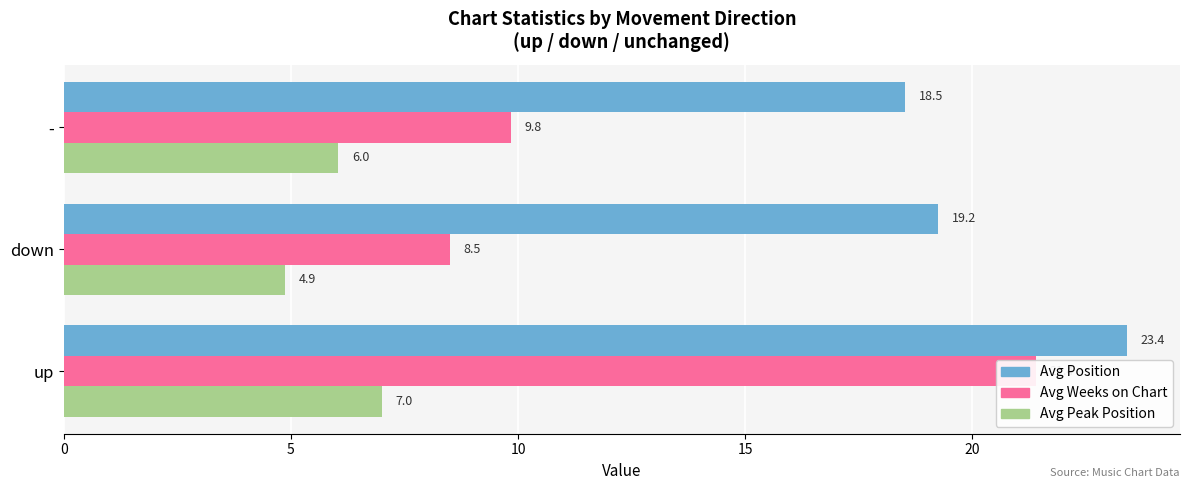

At how many categories does at least one series exceed 17?

3